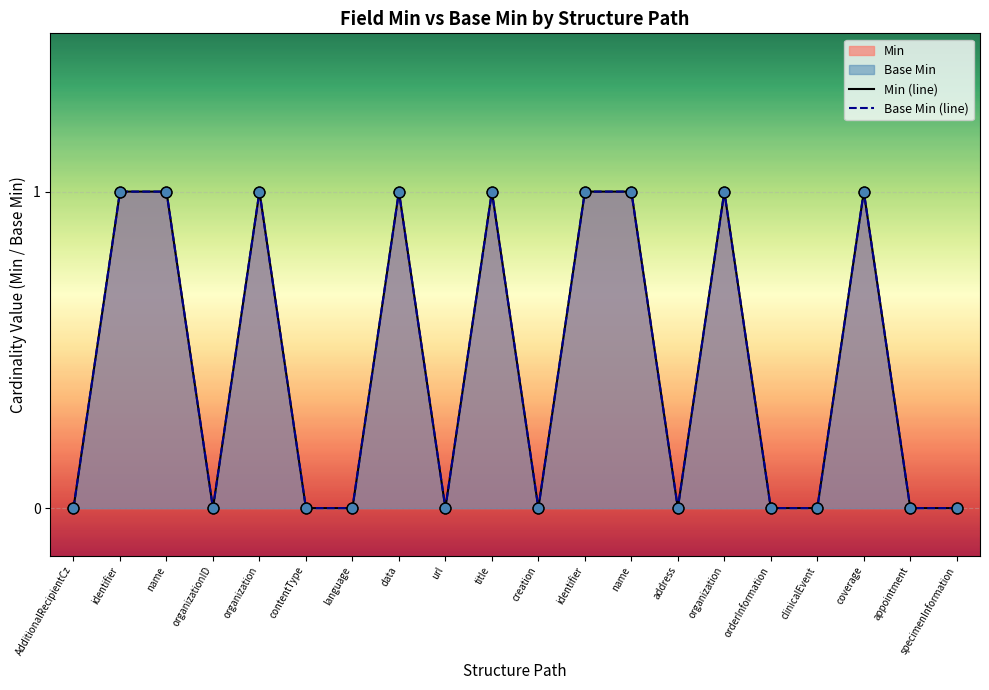

Which series reaches the maximum Y coordinate?

Min (line)